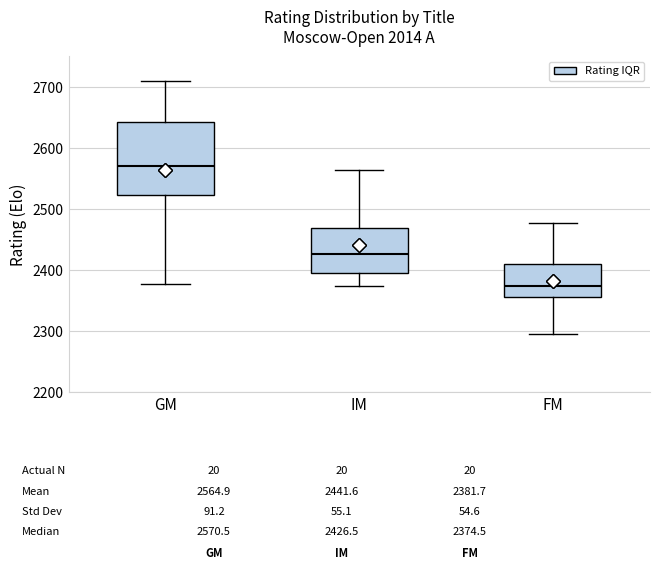

Which box's median line is the lowest?

FM